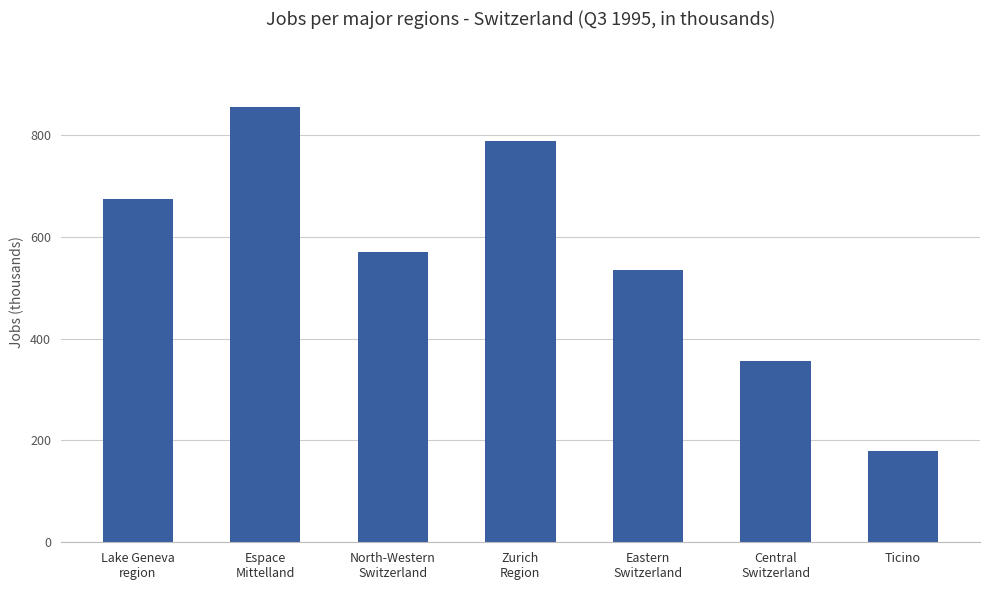

What is the sum of the values at Zurich
Region and Ticino?

967.1